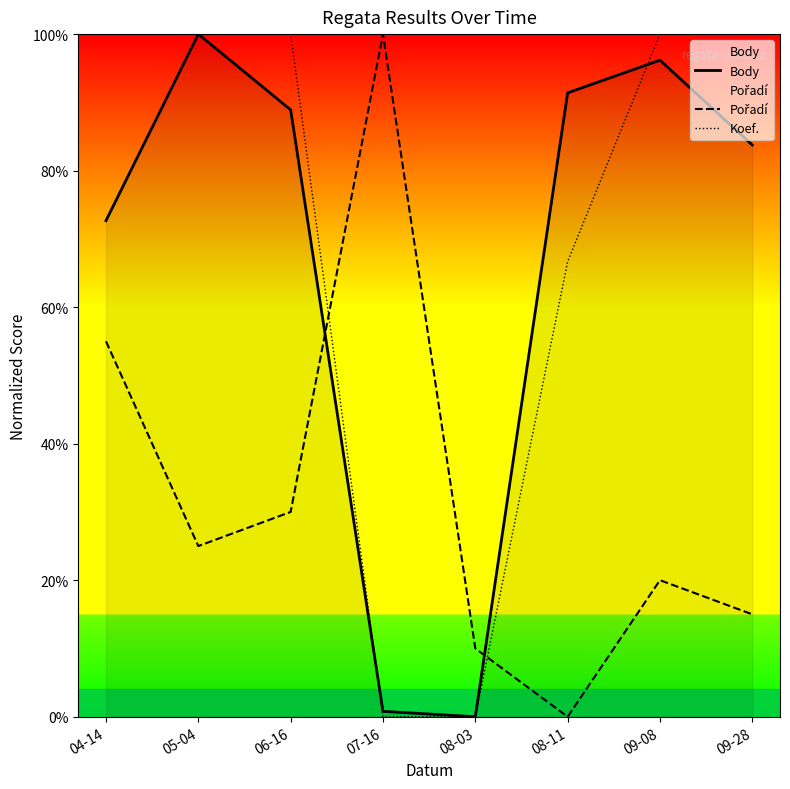

Reading left to right, extract all data points from this chart.

Body: 72.7	100.0	88.9	0.8	0.0	91.4	96.2	83.8
Pořadí: 55.0	25.0	30.0	100.0	10.0	0.0	20.0	15.0
Koef.: 100.0	100.0	100.0	0.0	0.0	66.7	100.0	100.0